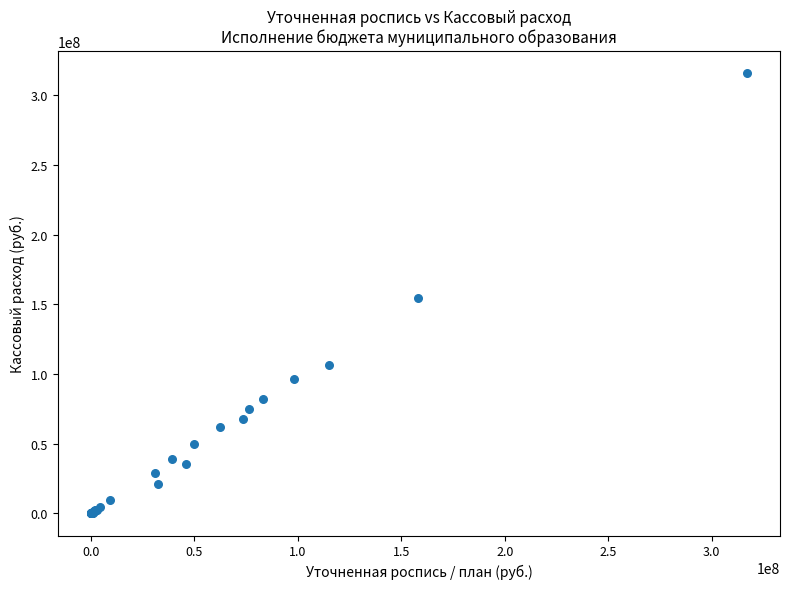

What Y value in the scatter plot is closest to 158018445?

154487180.6